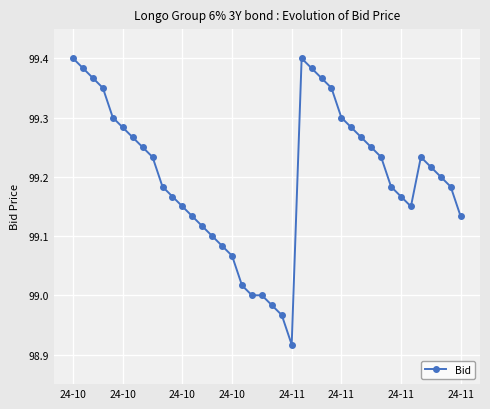

What is the difference between the second highest and second lowest values?

0.4